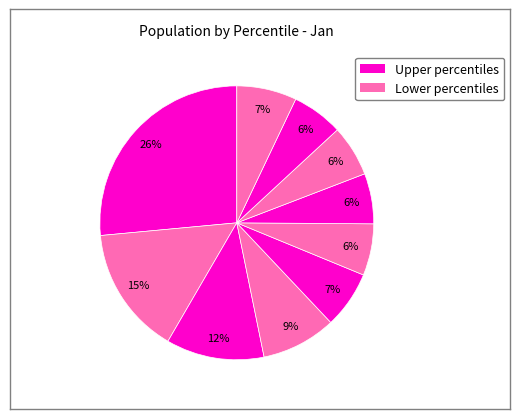

How many slices are in this pie chart?

10